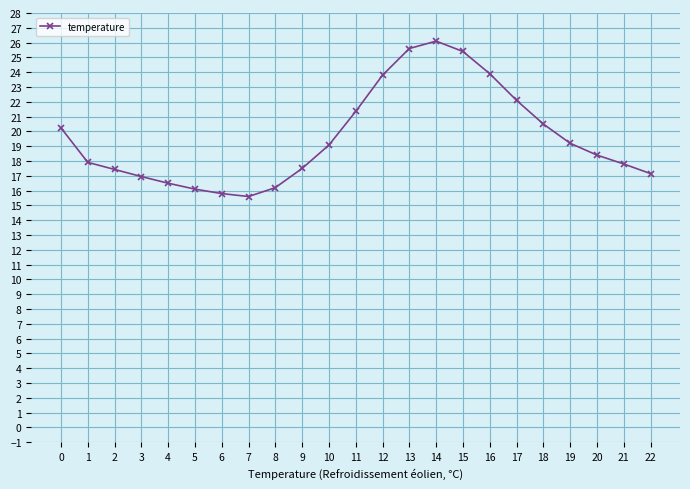

What is the difference between the maximum and minimum values?

10.5